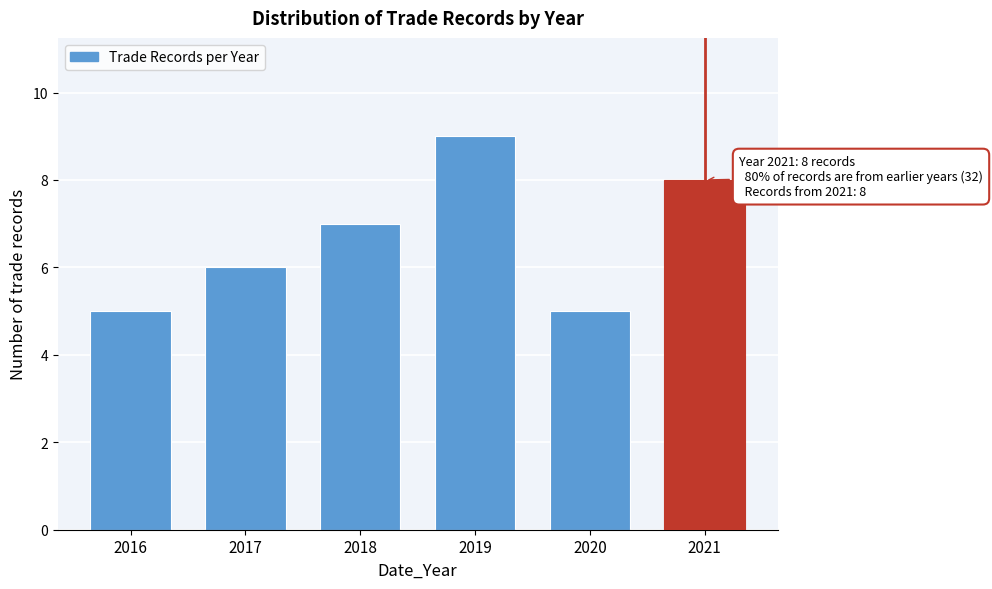

Reading left to right, list all the values displayed in this chart.

5	6	7	9	5	8